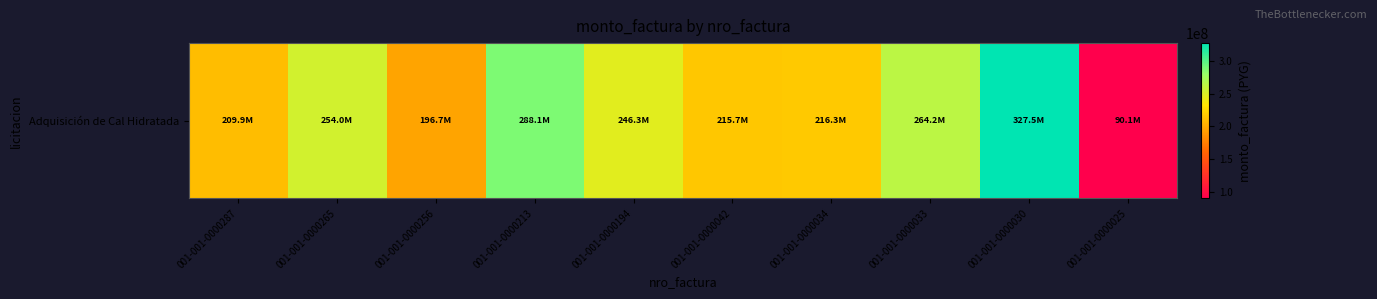

What is the ratio of the value at 001-001-0000213 to the value at 001-001-0000256?

1.5